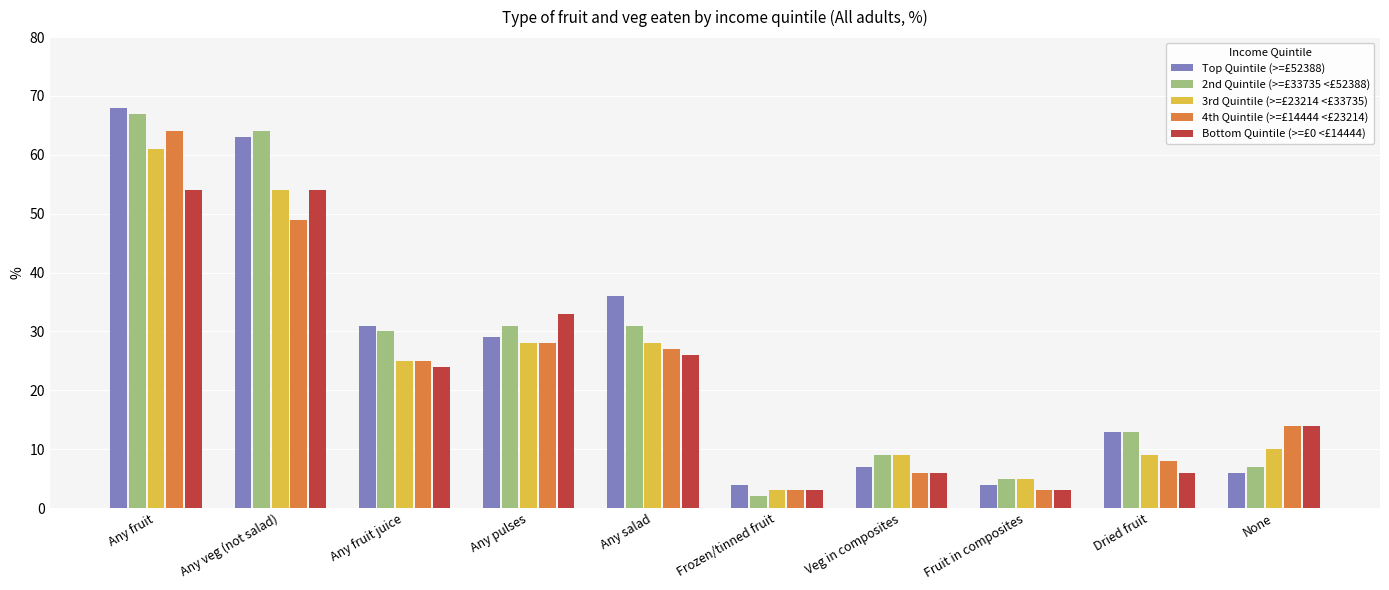

What is the sum of the Top Quintile (>=£52388) values at Fruit in composites and Veg in composites?

11